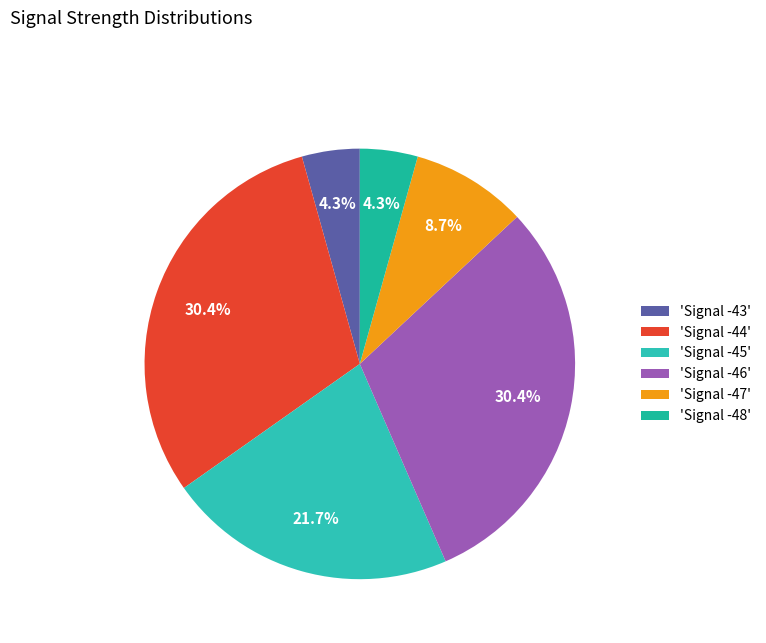

Does any single category account for the majority?

No